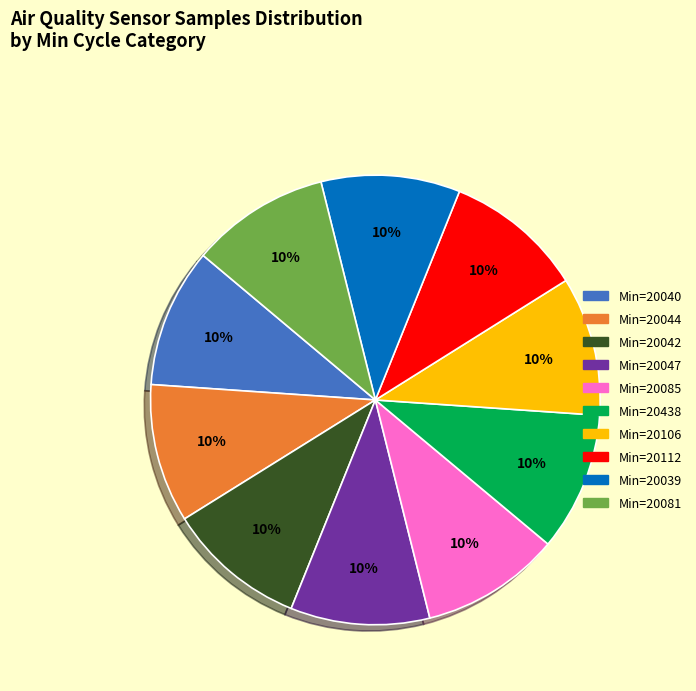

Is there any slice that represents more than half of the pie?

No